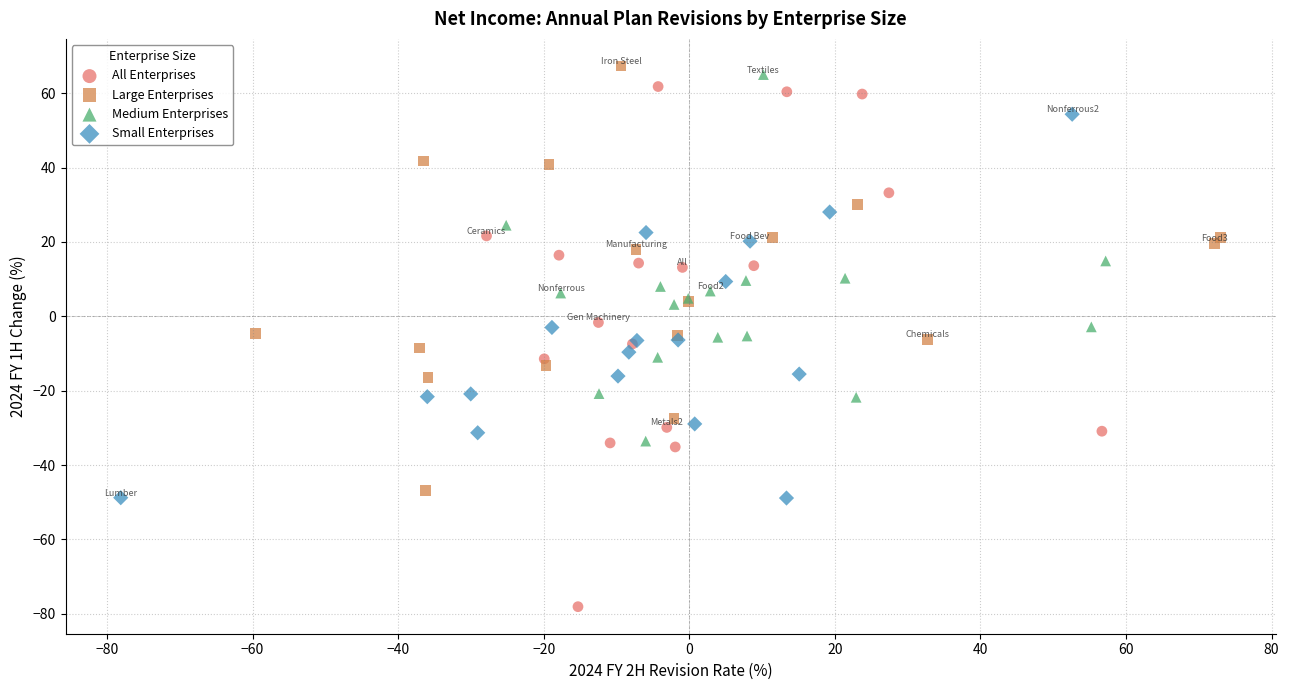

Which series reaches the minimum Y coordinate?

All Enterprises